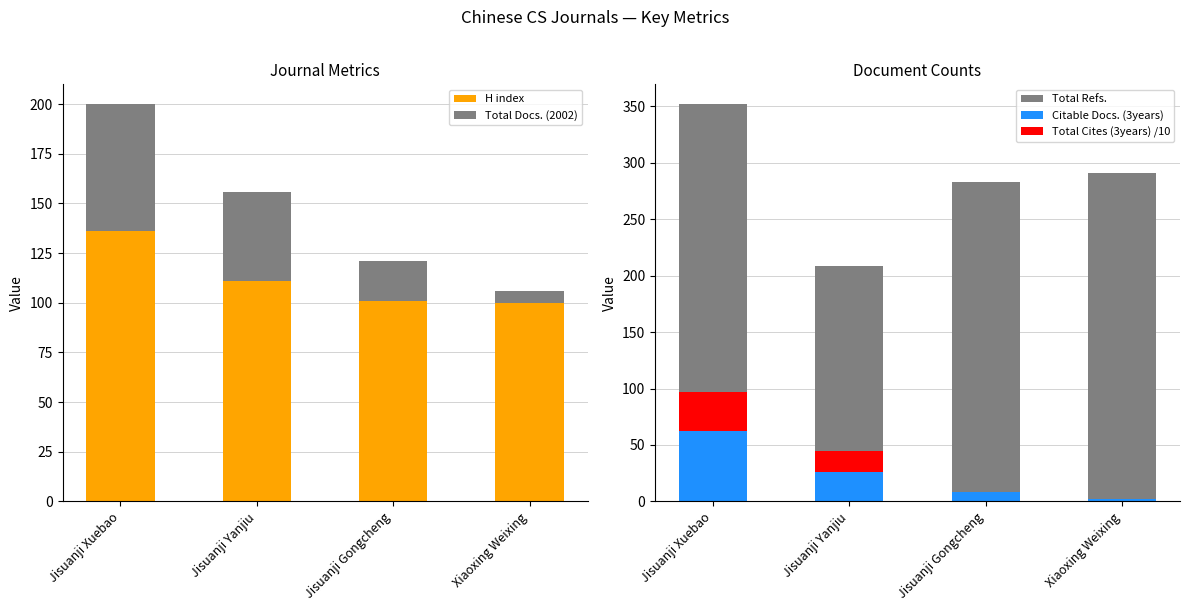

Reading left to right, transcribe all the data shown in this chart.

H index: 136.0	111.0	101.0	100.0
Total Docs. (2002): 64.0	45.0	20.0	6.0
Total Refs.: 352.0	209.0	283.0	291.0
Citable Docs. (3years): 62.0	26.0	8.0	2.0
Total Cites (3years) /10: 35.2	18.6	0.0	0.0